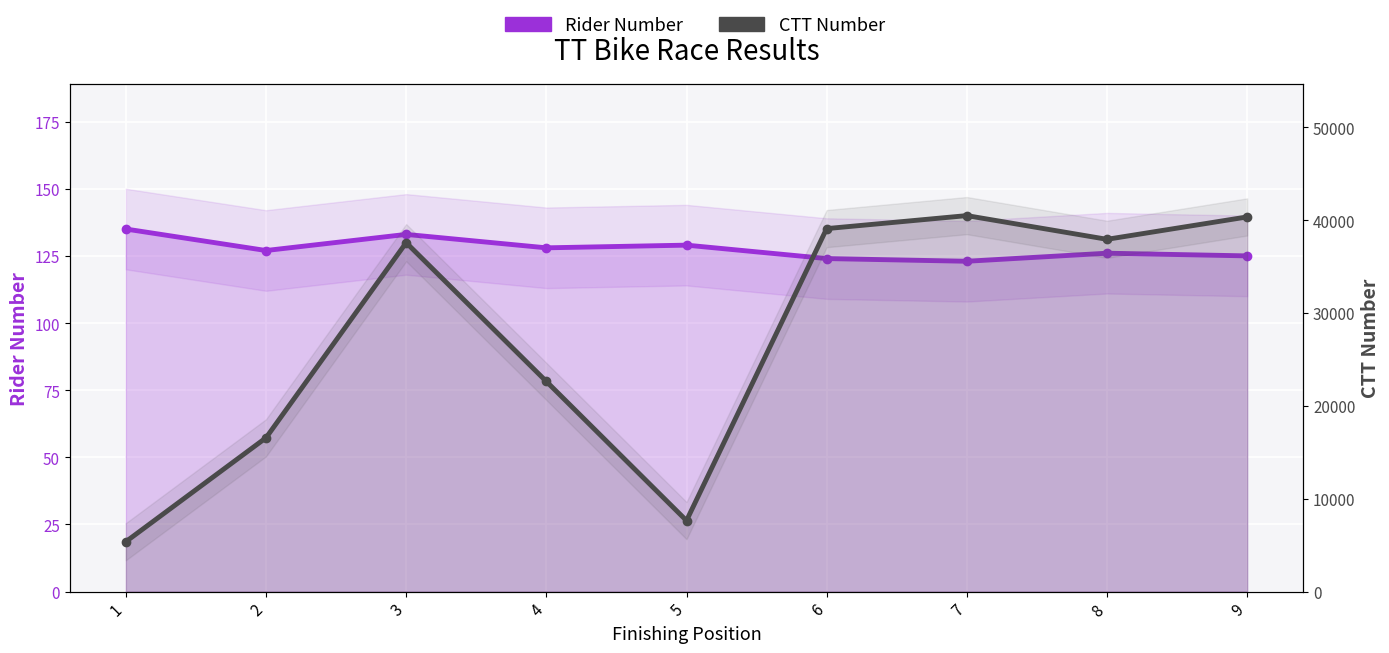

What is the value of the CTT Number point at the 8th from the left?

37926